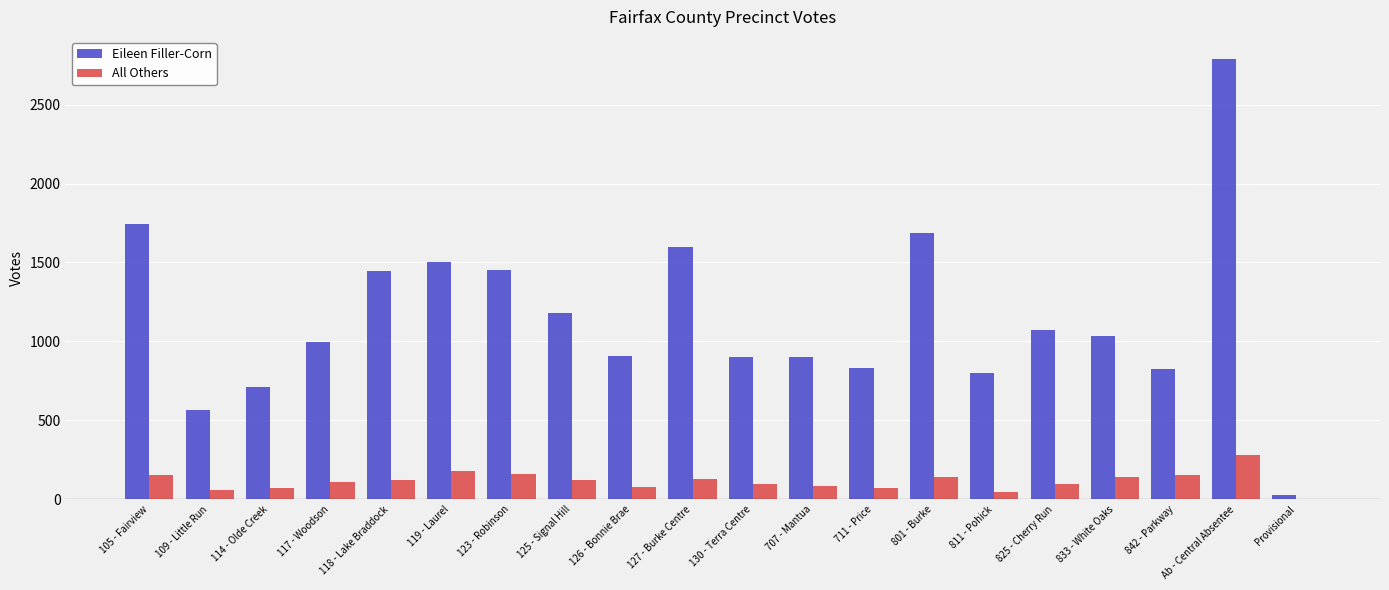

What is the greatest value displayed?

2789